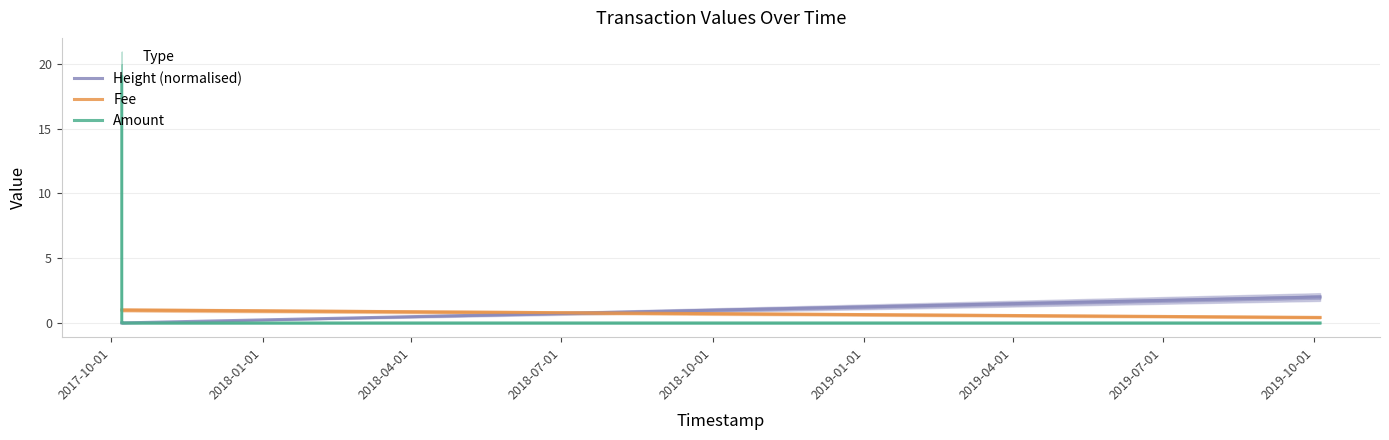

What is the sum of all Fee values?

6.4